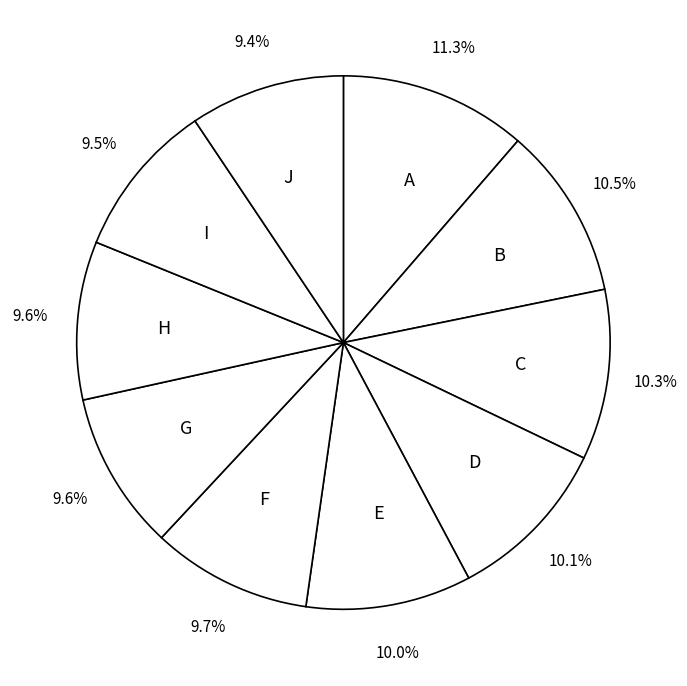

Which category has the biggest portion of the pie?

A